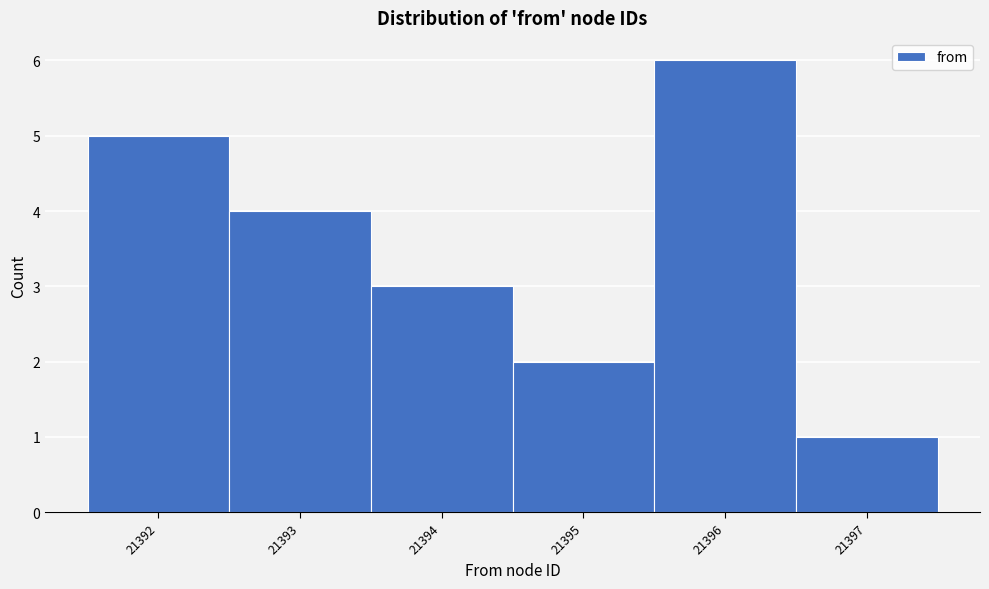

Reading left to right, list every bar in this chart as the range it spans on the x-axis followed by its height. The values are not printed on the chart, so give them approximately, as read against the axis.

21391.5 to 21392.5: 5
21392.5 to 21393.5: 4
21393.5 to 21394.5: 3
21394.5 to 21395.5: 2
21395.5 to 21396.5: 6
21396.5 to 21397.5: 1